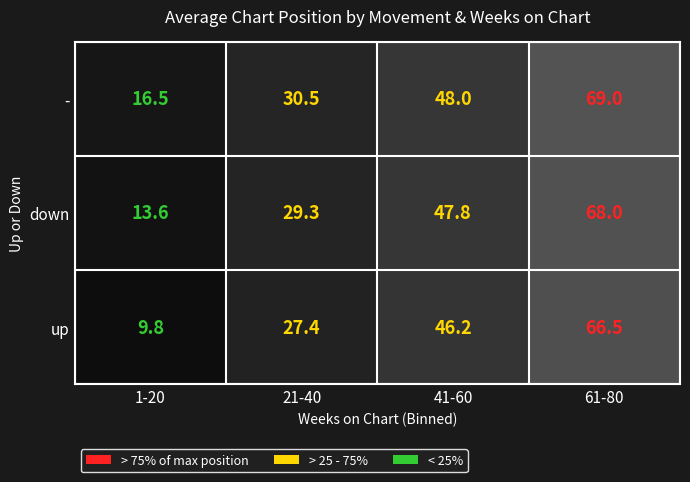

What is the sum of the - values at 21-40 and 61-80?

99.5